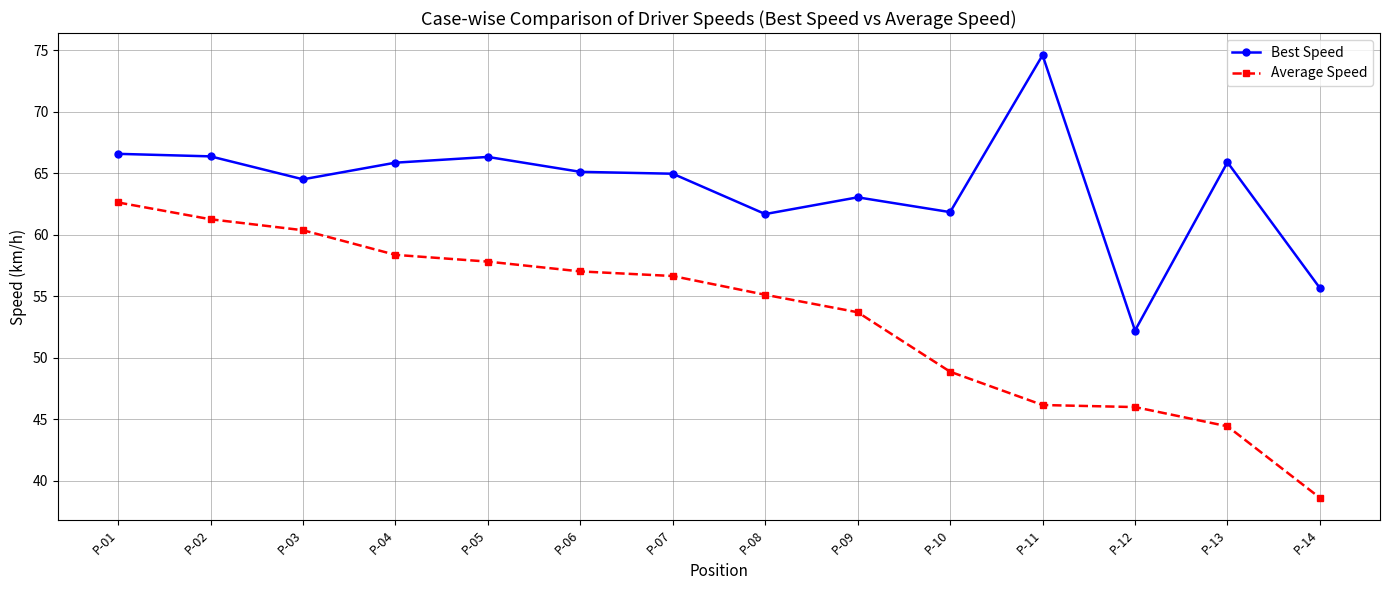

True or false: Average Speed has more than 2 points higher than both neighbors.

False